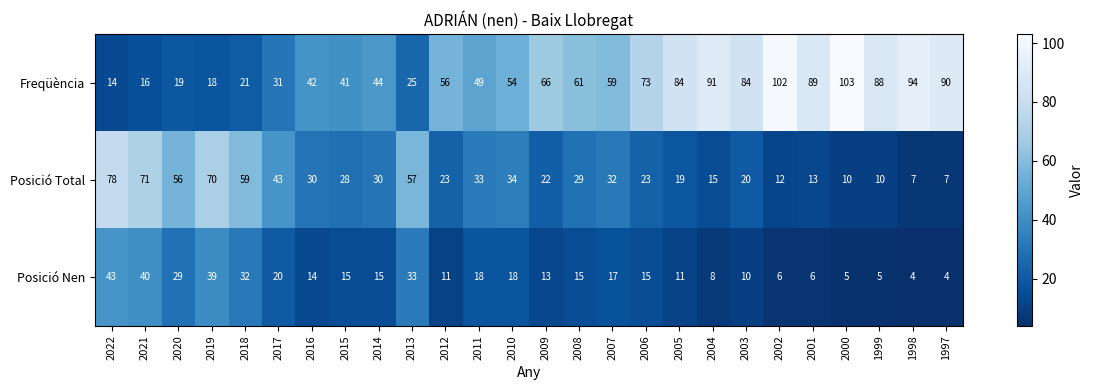

What is the minimum value shown in the chart?

4